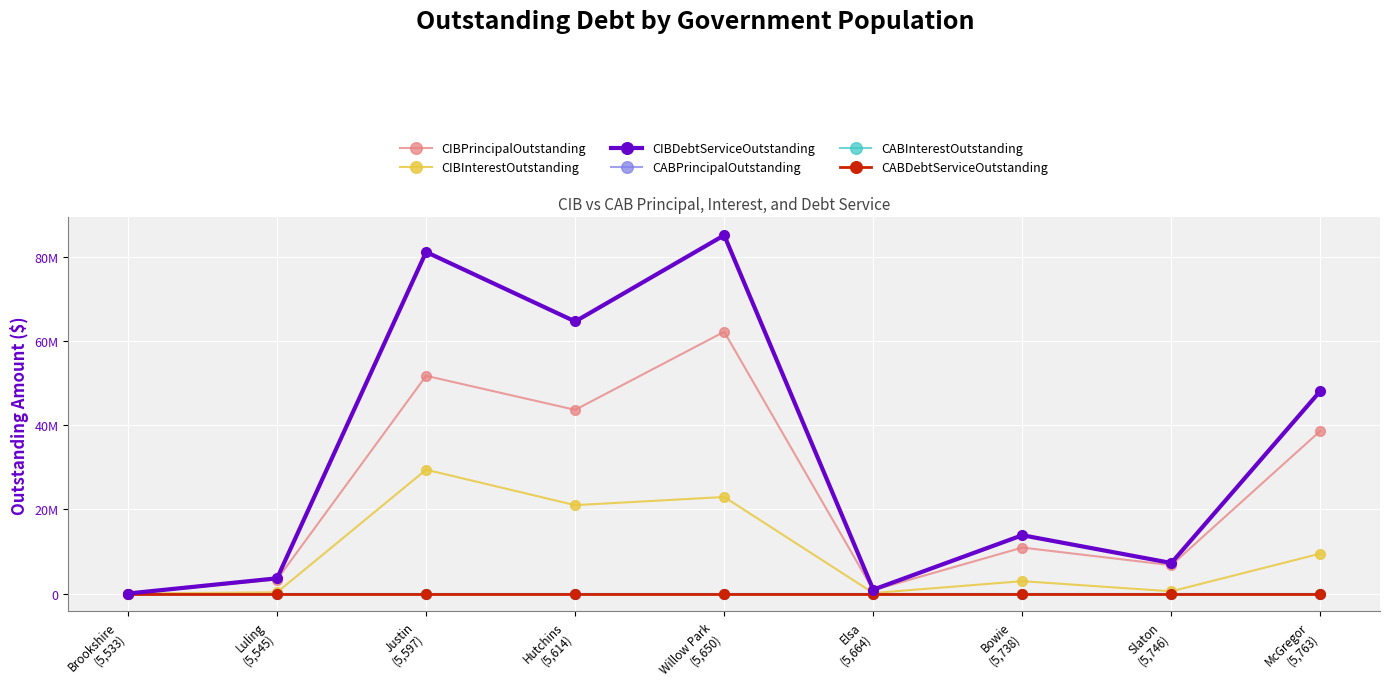

Rank the categories by CIBPrincipalOutstanding value from lowest to highest.

Brookshire
(5,533), Elsa
(5,664), Luling
(5,545), Slaton
(5,746), Bowie
(5,738), McGregor
(5,763), Hutchins
(5,614), Justin
(5,597), Willow Park
(5,650)